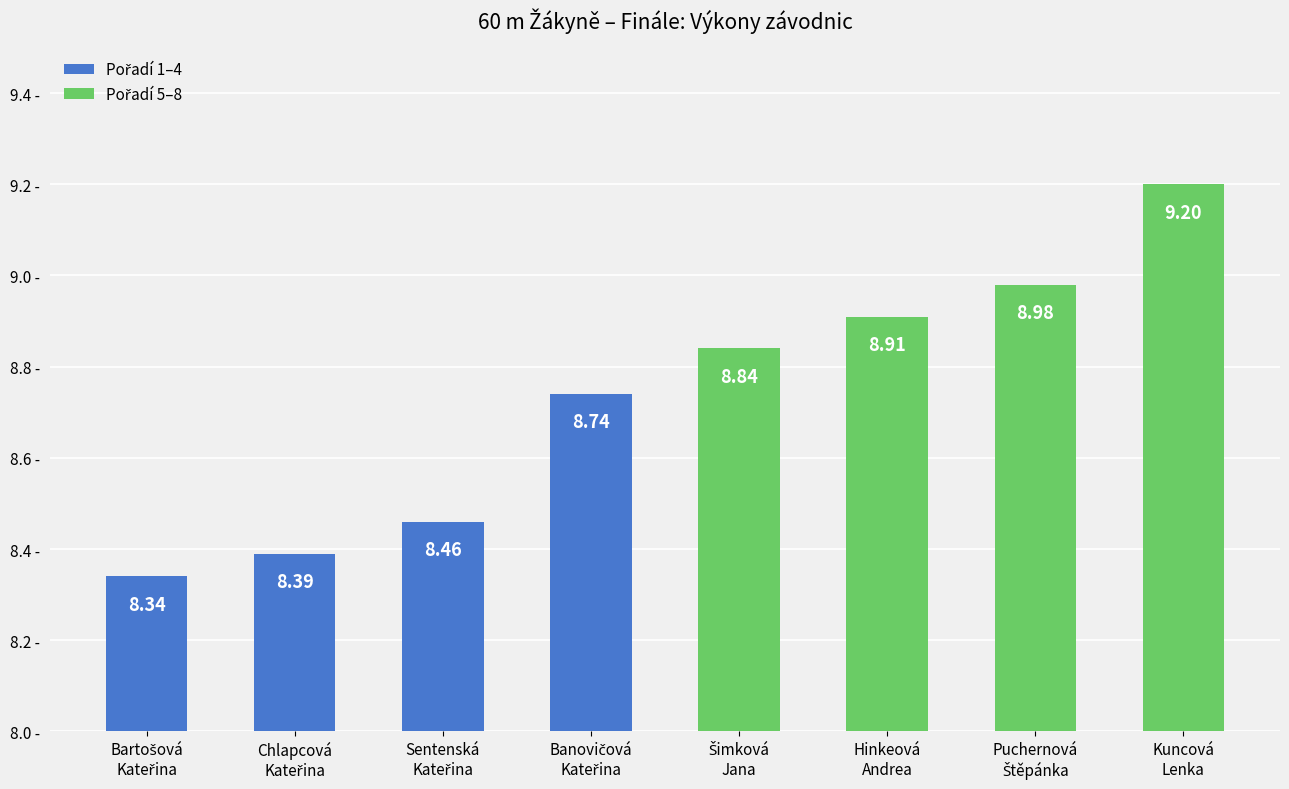

What is the sum of all values?

69.9